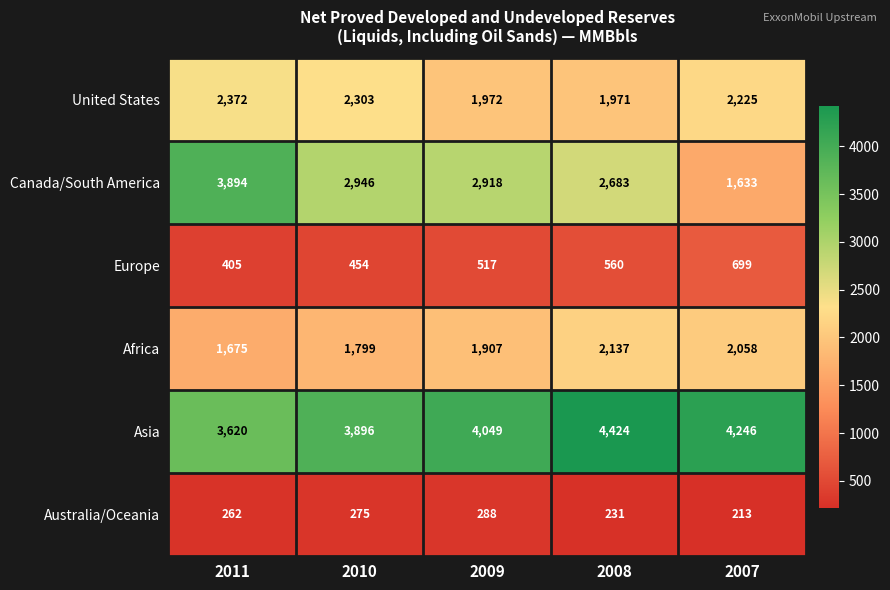

Reading left to right, list all the values displayed in this chart.

United States: 2372	2303	1972	1971	2225
Canada/South America: 3894	2946	2918	2683	1633
Europe: 405	454	517	560	699
Africa: 1675	1799	1907	2137	2058
Asia: 3620	3896	4049	4424	4246
Australia/Oceania: 262	275	288	231	213